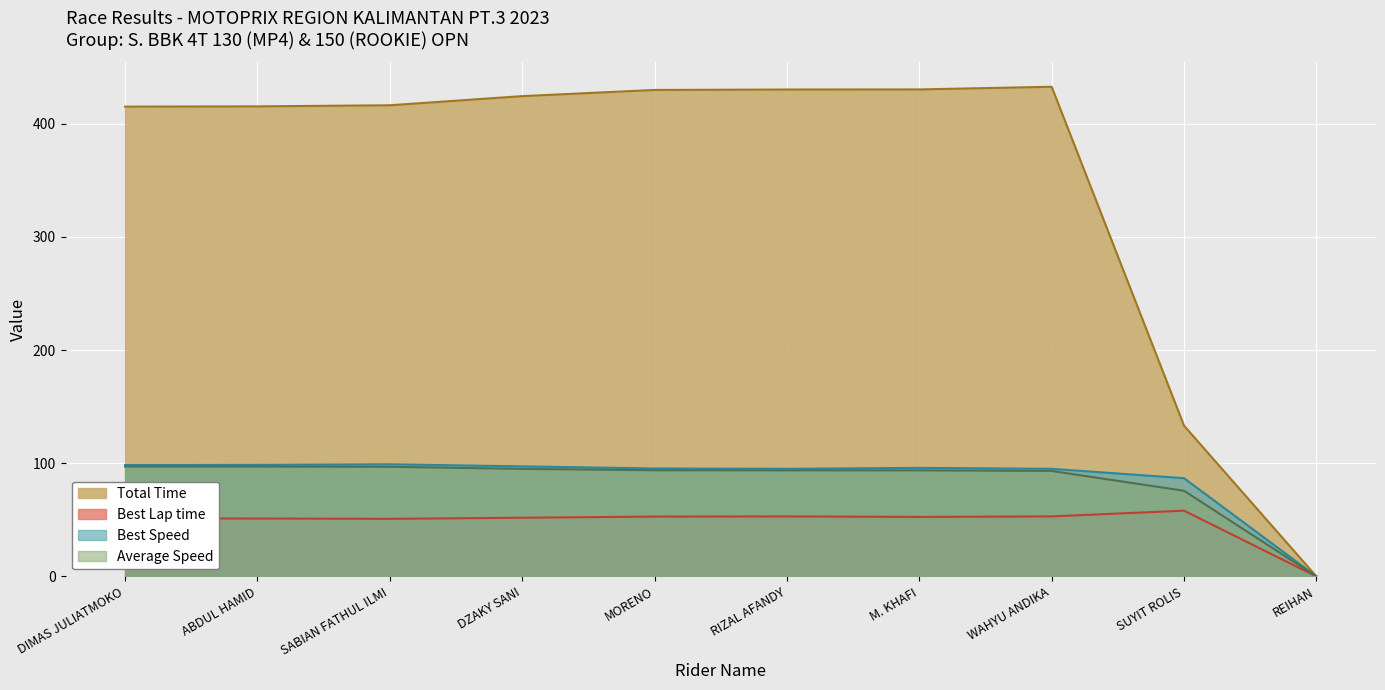

Reading left to right, transcribe all the data shown in this chart.

Total Time: DIMAS JULIATMOKO=415.1	ABDUL HAMID=415.3	SABIAN FATHUL ILMI=416.3	DZAKY SANI=424.4	MORENO=429.8	RIZAL AFANDY=430.2	M. KHAFI=430.3	WAHYU ANDIKA=432.6	SUYIT ROLIS=133.2	REIHAN=0.0
Best Lap time: DIMAS JULIATMOKO=51.2	ABDUL HAMID=51.1	SABIAN FATHUL ILMI=50.9	DZAKY SANI=51.8	MORENO=52.9	RIZAL AFANDY=53.0	M. KHAFI=52.6	WAHYU ANDIKA=53.0	SUYIT ROLIS=58.1	REIHAN=0.0
Best Speed: DIMAS JULIATMOKO=98.4	ABDUL HAMID=98.5	SABIAN FATHUL ILMI=99.1	DZAKY SANI=97.2	MORENO=95.4	RIZAL AFANDY=95.1	M. KHAFI=95.9	WAHYU ANDIKA=95.1	SUYIT ROLIS=86.8	REIHAN=0.0
Average Speed: DIMAS JULIATMOKO=97.1	ABDUL HAMID=97.1	SABIAN FATHUL ILMI=96.9	DZAKY SANI=95.0	MORENO=93.8	RIZAL AFANDY=93.7	M. KHAFI=93.7	WAHYU ANDIKA=93.2	SUYIT ROLIS=75.7	REIHAN=0.0